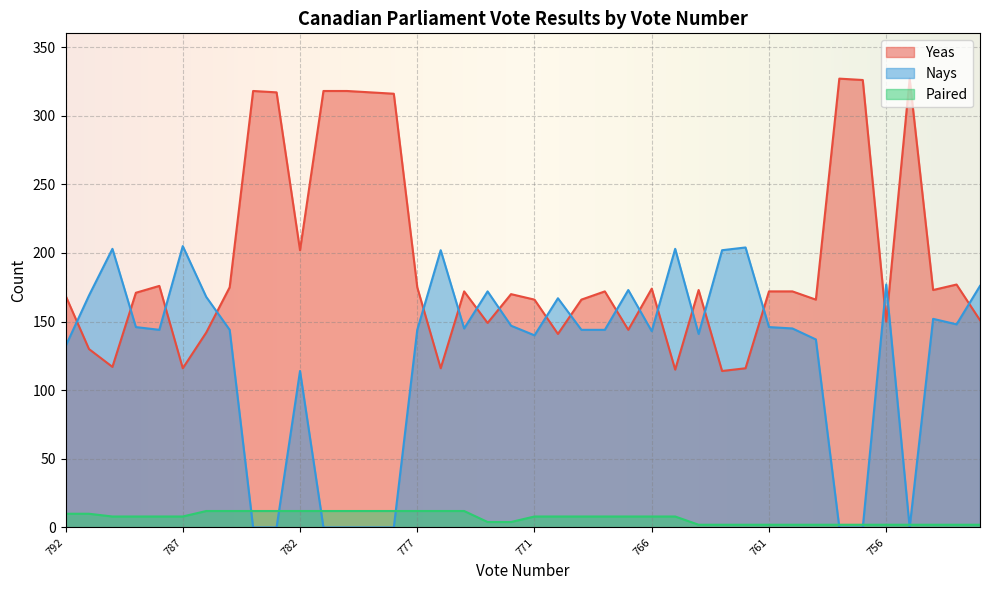

Reading left to right, transcribe all the data shown in this chart.

Yeas: 792=169	791=130	790=117	789=171	788=176	787=116	786=142	785=175	784=318	783=317	782=202	781=318	780=318	779=317	778=316	777=175	776=116	775=172	773=149	772=170	771=166	770=141	769=166	768=172	767=144	766=174	765=115	764=173	763=114	762=116	761=172	760=172	759=166	758=327	757=326	756=150	755=327	754=173	753=177	752=151
Nays: 792=132	791=169	790=203	789=146	788=144	787=205	786=168	785=144	784=0	783=0	782=114	781=0	780=0	779=0	778=0	777=144	776=202	775=145	773=172	772=147	771=140	770=167	769=144	768=144	767=173	766=143	765=203	764=141	763=202	762=204	761=146	760=145	759=137	758=0	757=0	756=177	755=0	754=152	753=148	752=176
Paired: 792=10	791=10	790=8	789=8	788=8	787=8	786=12	785=12	784=12	783=12	782=12	781=12	780=12	779=12	778=12	777=12	776=12	775=12	773=4	772=4	771=8	770=8	769=8	768=8	767=8	766=8	765=8	764=2	763=2	762=2	761=2	760=2	759=2	758=2	757=2	756=2	755=2	754=2	753=2	752=2